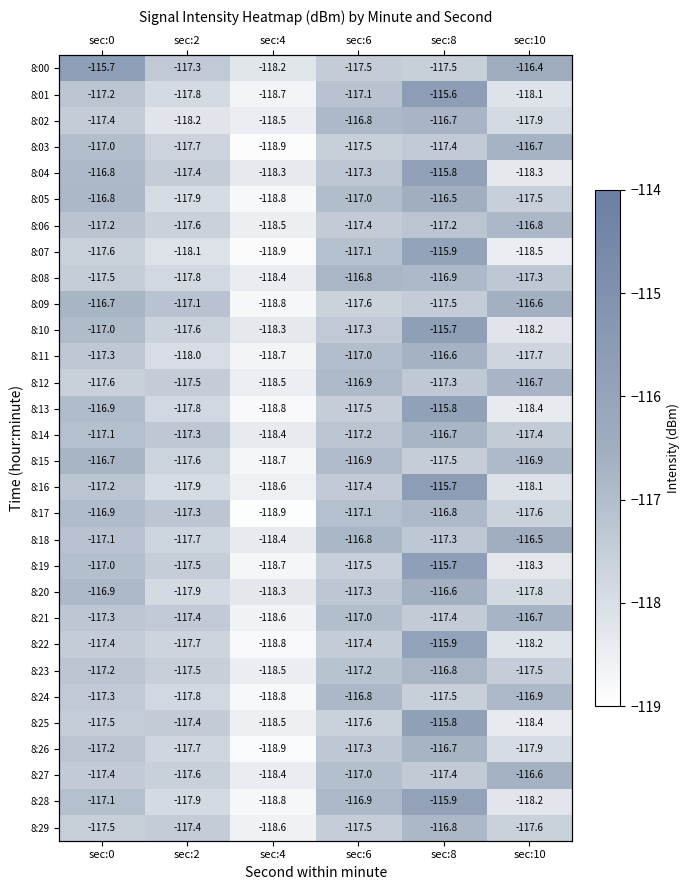

Is the value of 8:26 at sec:4 greater than the value of 8:01 at sec:10?

No